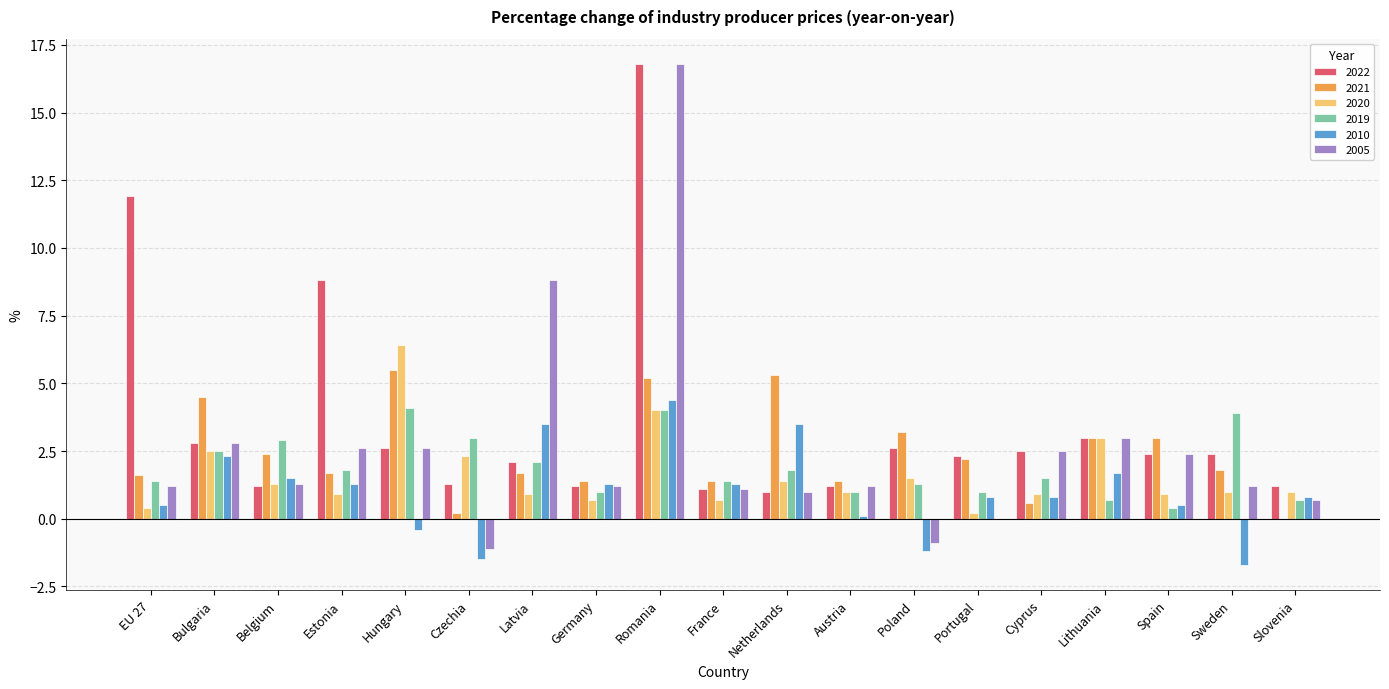

What is the greatest value displayed?

16.8